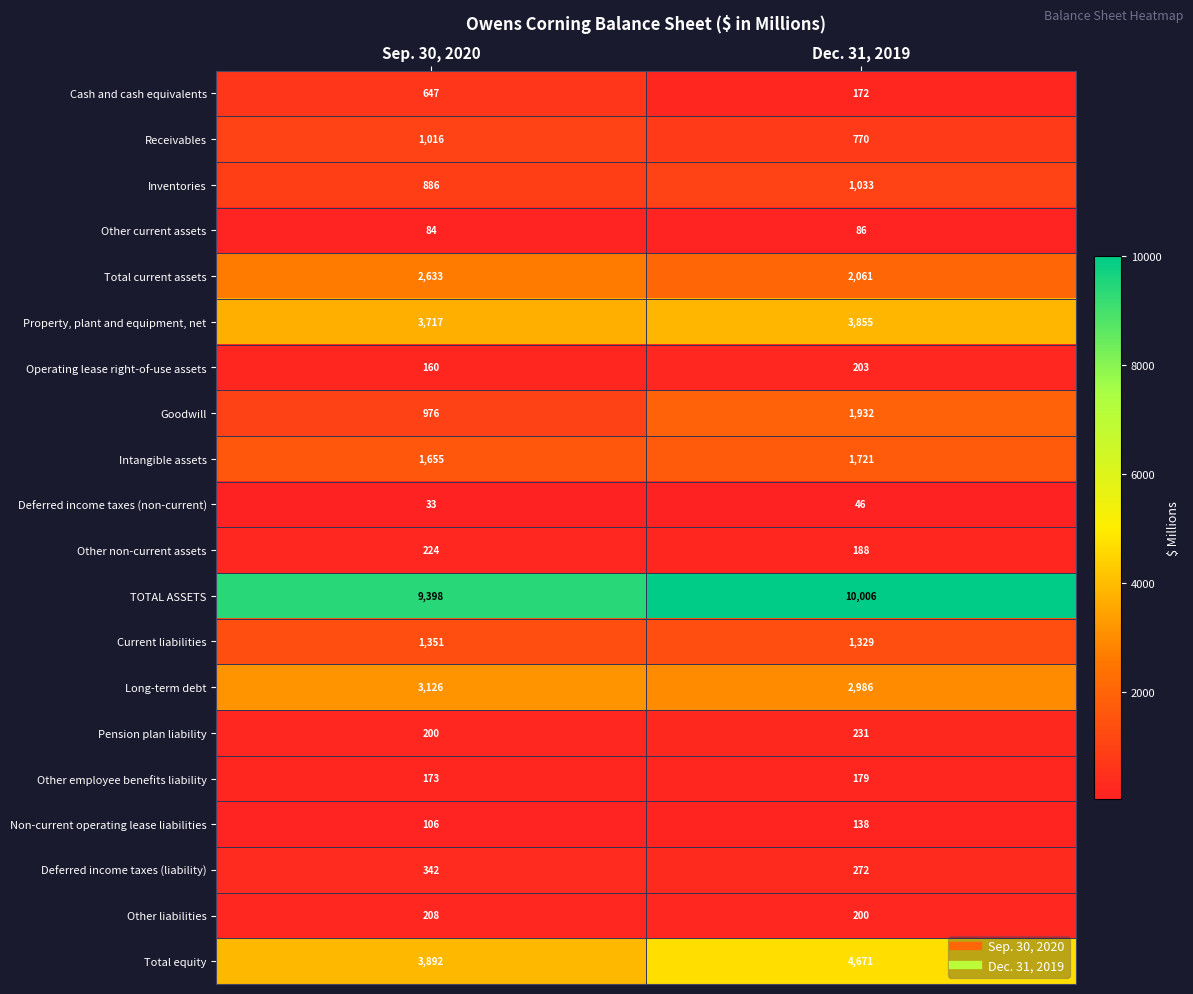

True or false: Cash and cash equivalents has a value of 647 at Sep. 30, 2020.

True